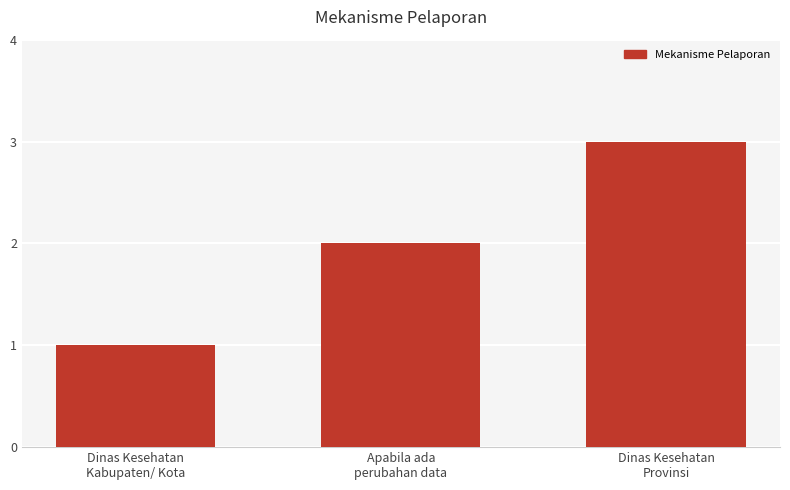

What is the change in value from Dinas Kesehatan
Kabupaten/ Kota to Dinas Kesehatan
Provinsi?

+2